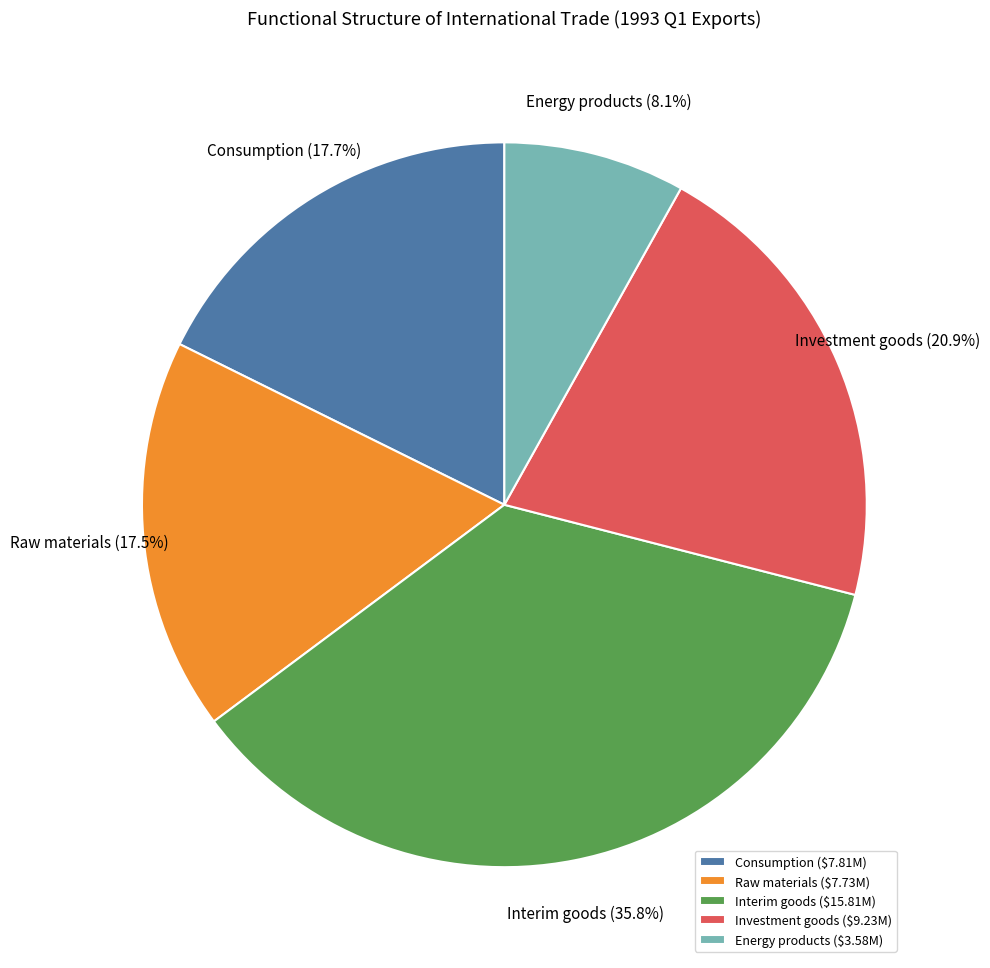

Approximately how many times larger is the value at Raw materials compared to Consumption?

1.0